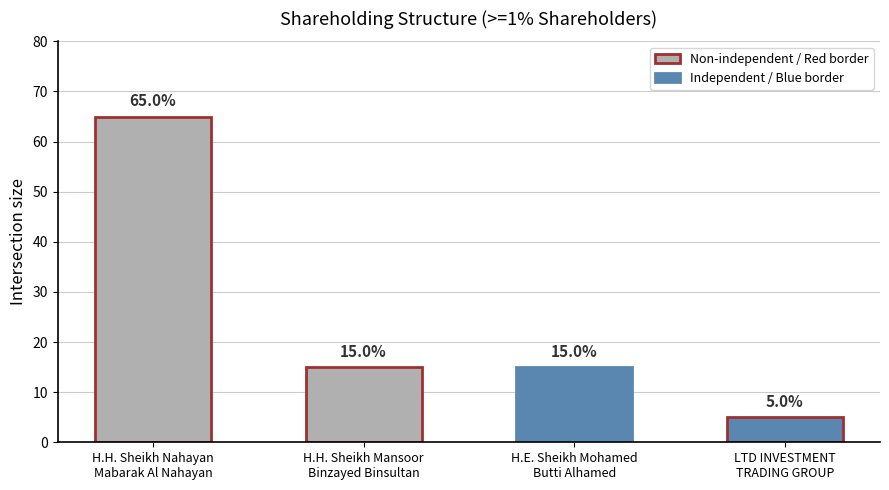

List the labels in order of value, largest first.

H.H. Sheikh Nahayan
Mabarak Al Nahayan, H.H. Sheikh Mansoor
Binzayed Binsultan, H.E. Sheikh Mohamed
Butti Alhamed, LTD INVESTMENT
TRADING GROUP